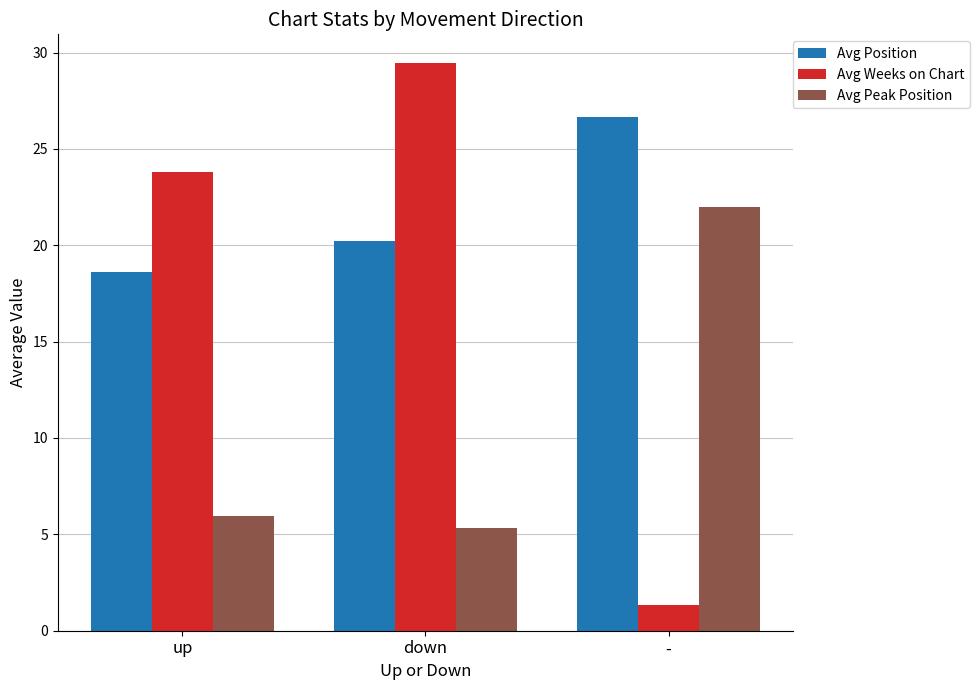

At which category does the chart reach its peak across all series?

down